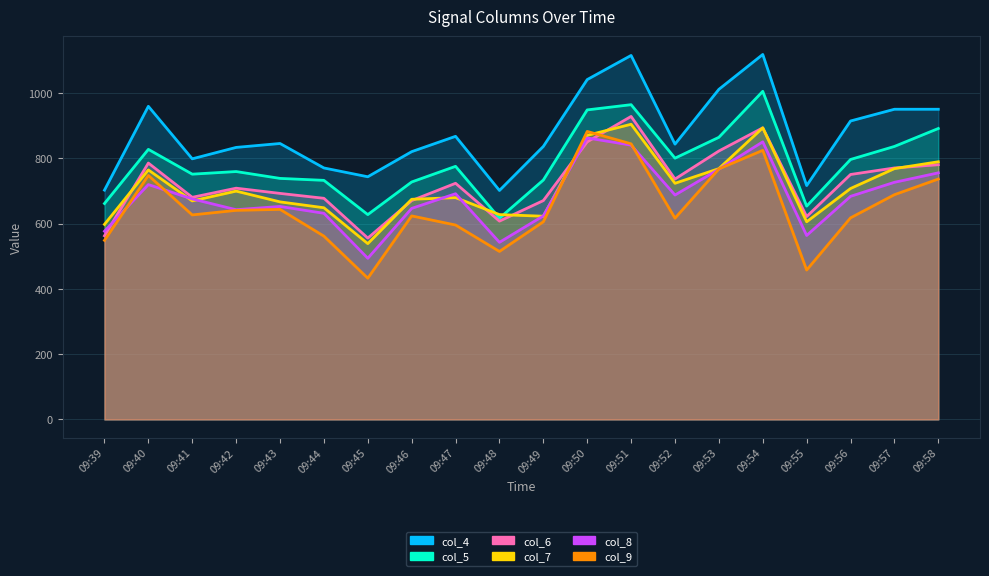

What is the maximum value for col_7?

905